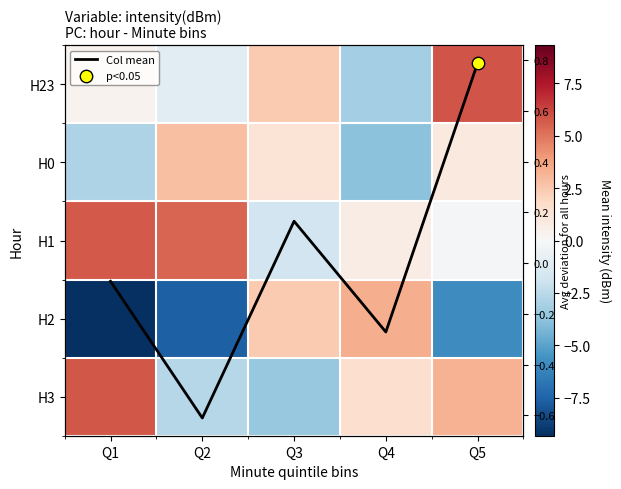

How many values in H3 are above zero?

3